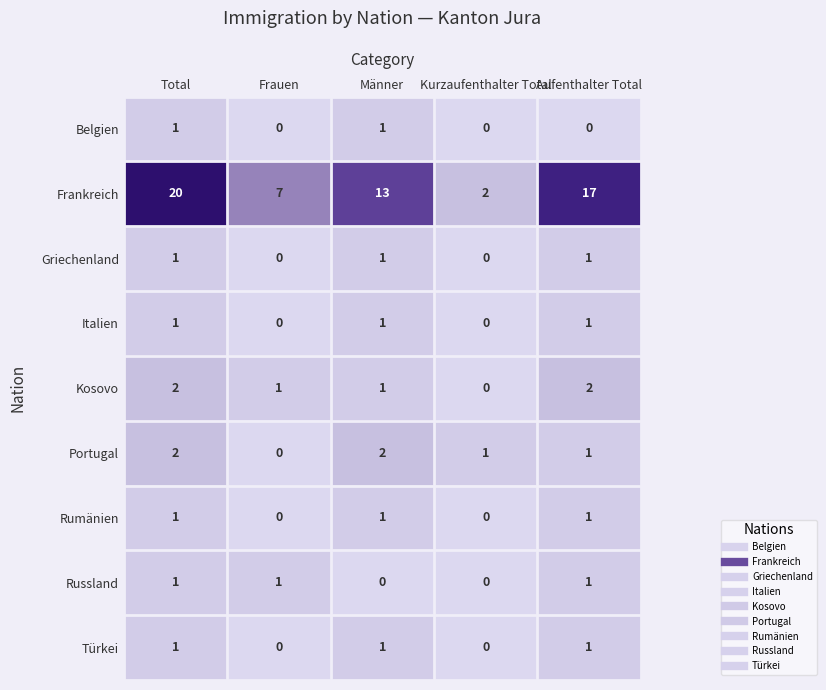

What is the sum of the Portugal values at Kurzaufenthalter Total and Total?

3